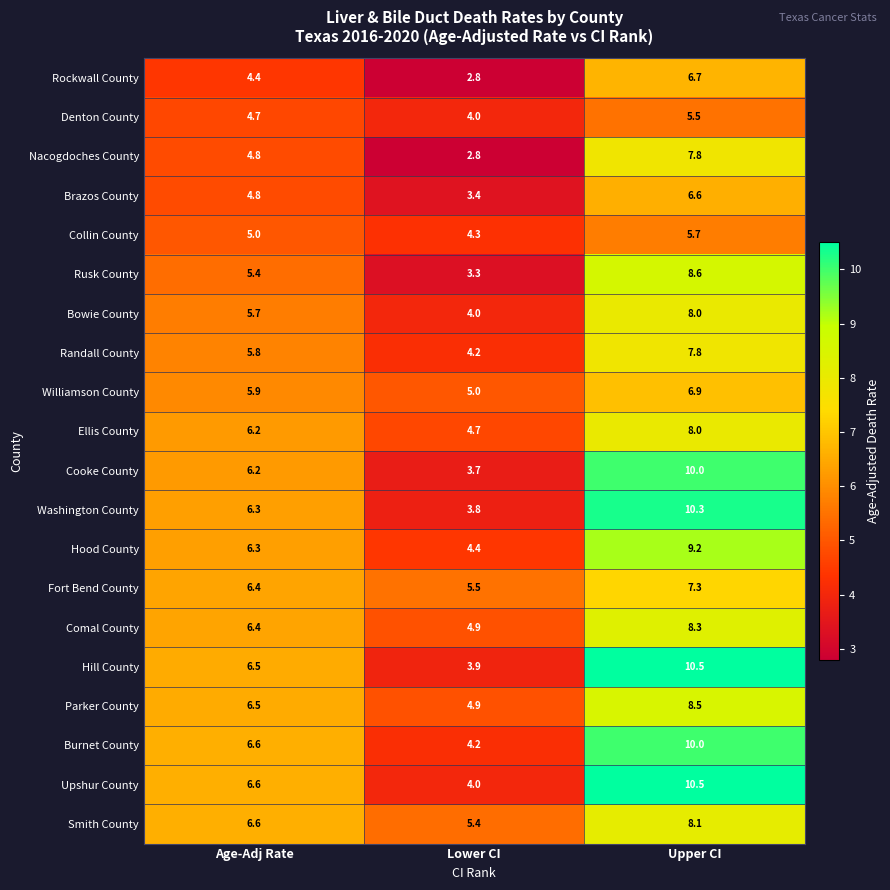

What is the sum of all Rusk County values?

17.3